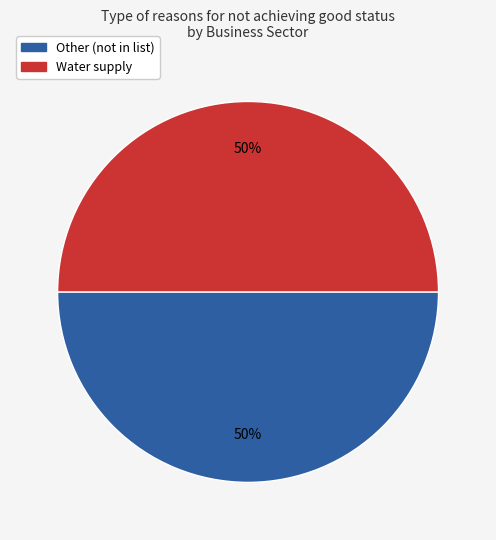

Do Water supply and Other (not in list) together represent more than half of the pie?

Yes